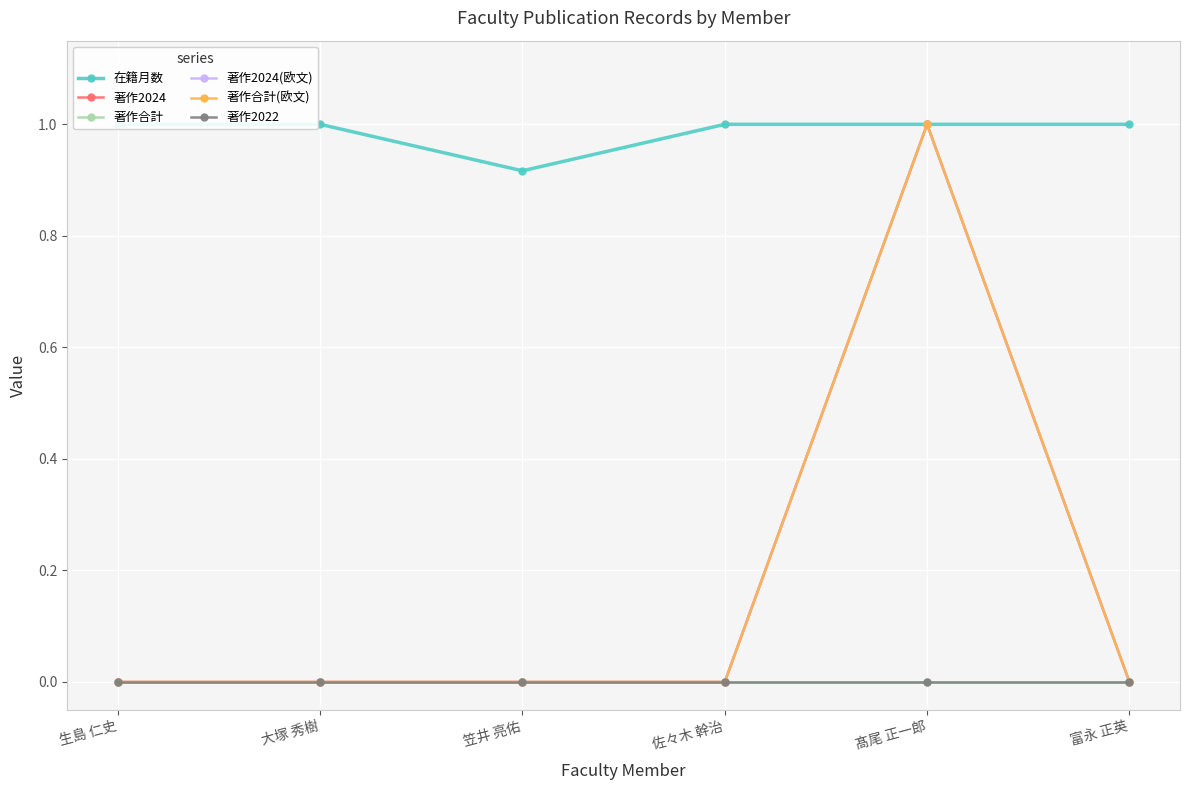

Which category has the lowest value across all series?

生島 仁史